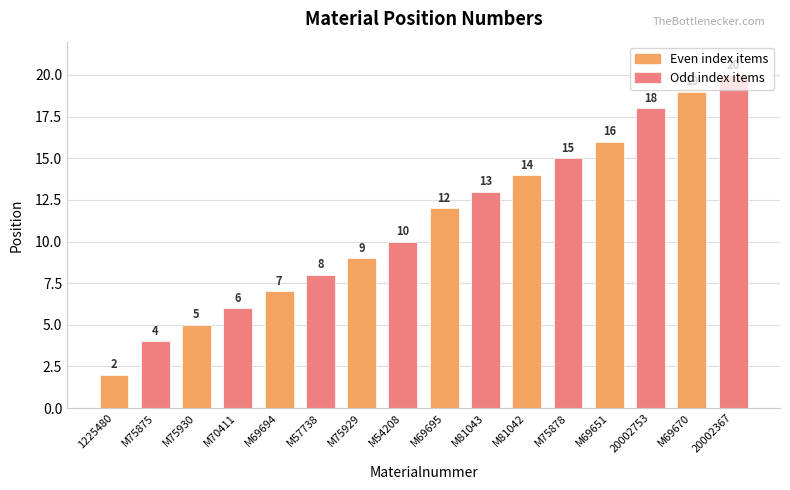

What is the difference between the maximum and second lowest values?

16